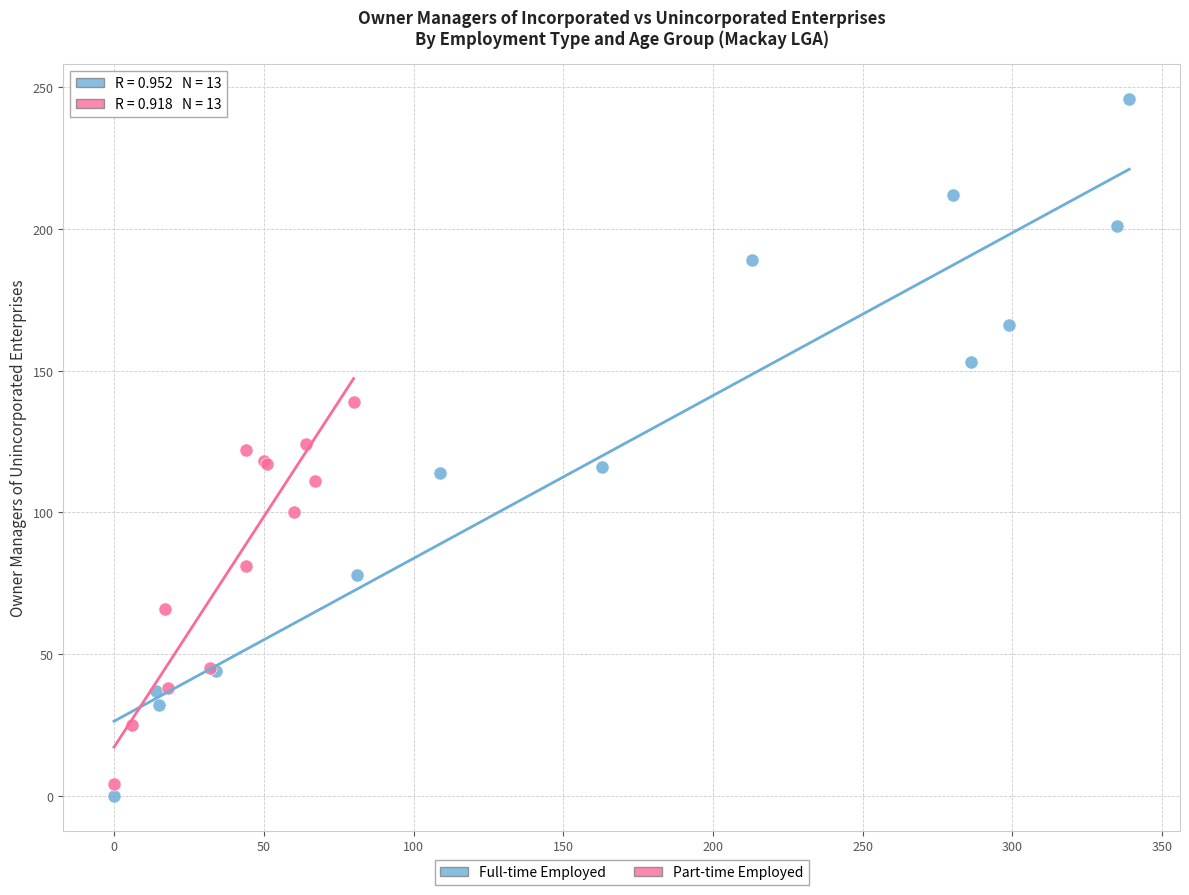

Which series contains the highest Y value?

Full-time Employed